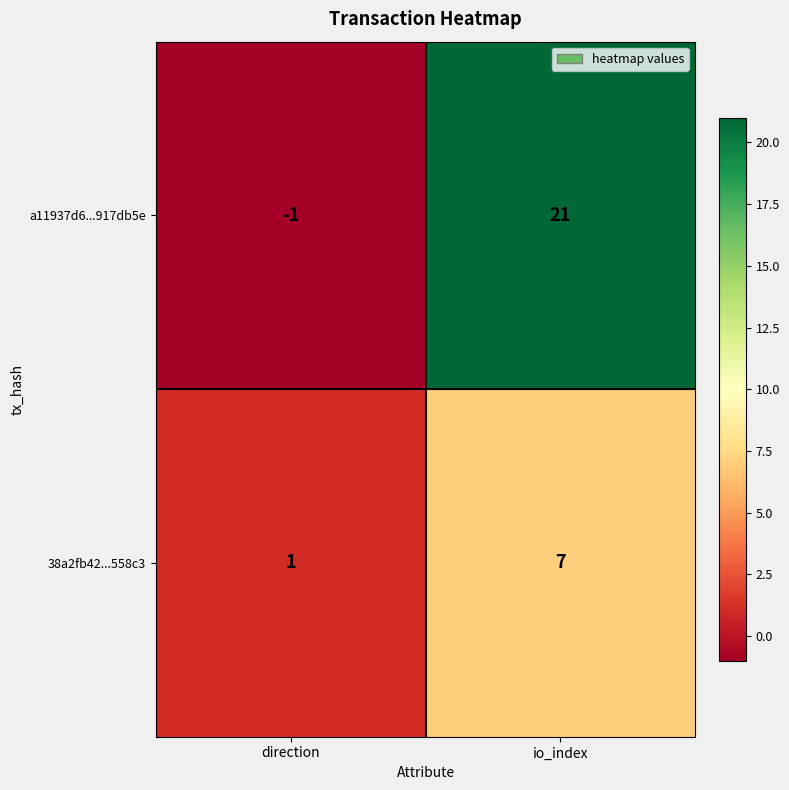

Which series has the widest spread of values?

a11937d6...917db5e